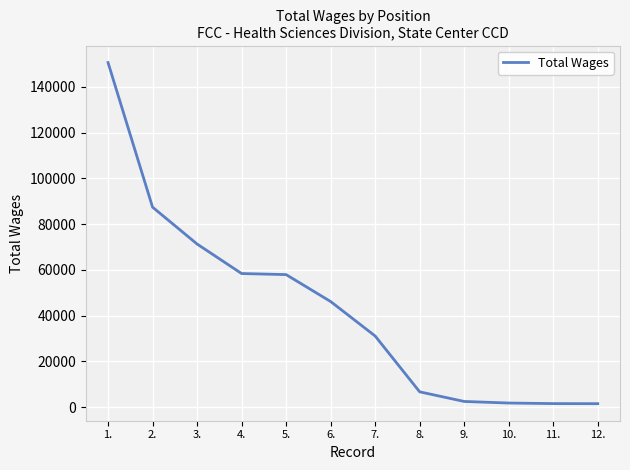

Is it true that the value at 7. is 31118?

True